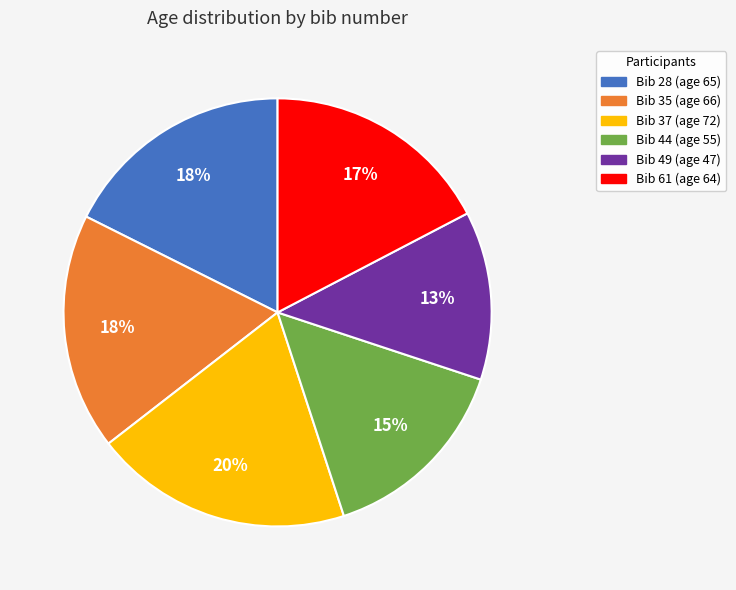

To the nearest percent, what portion does Bib 44 (age 55) represent?

15%